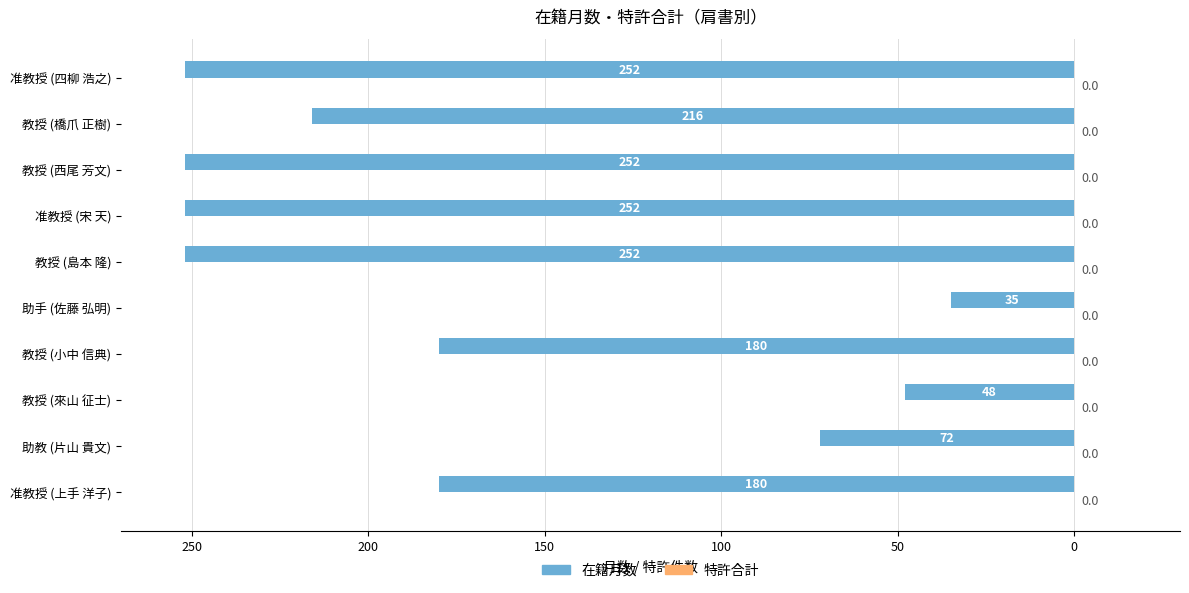

Are the bars horizontal?

Yes